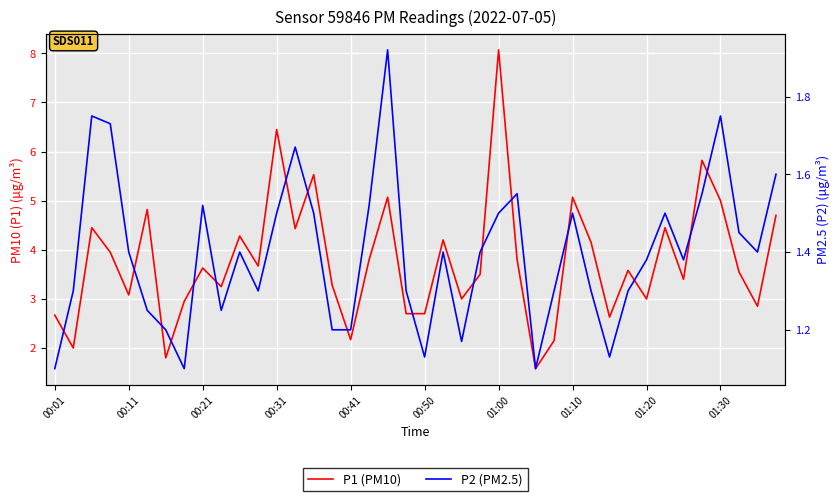

How many series are shown in this chart?

2